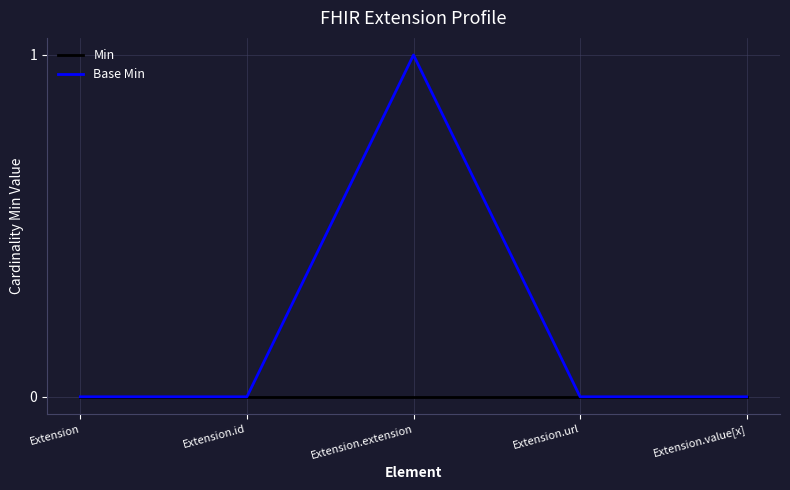

Which series has the widest spread of values?

Base Min